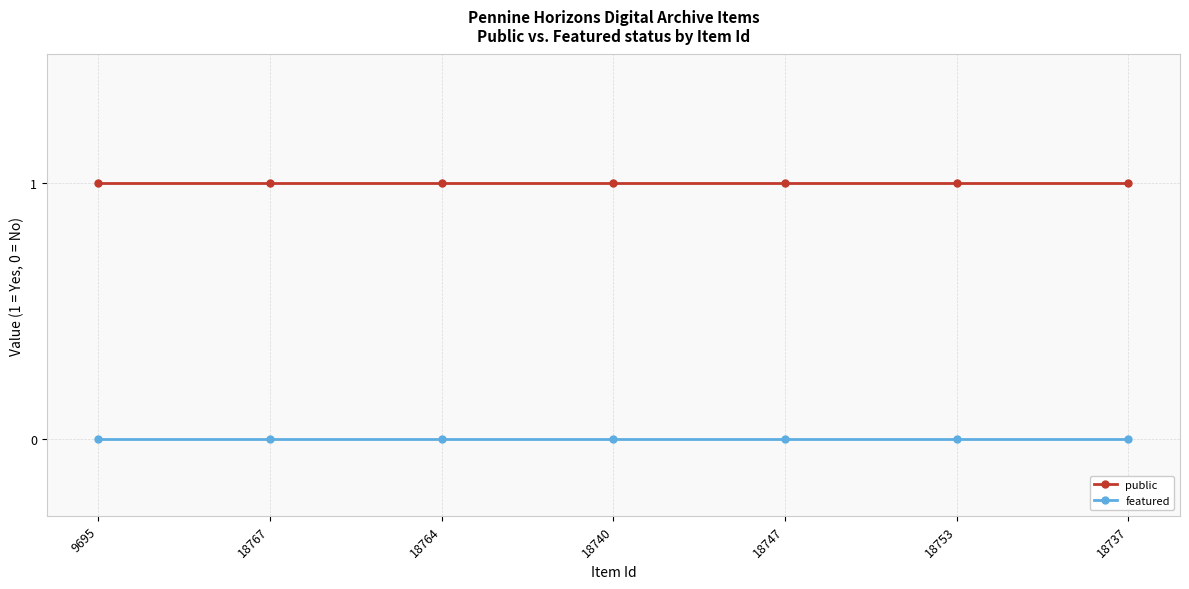

What is the total value across all series at 18737?

1